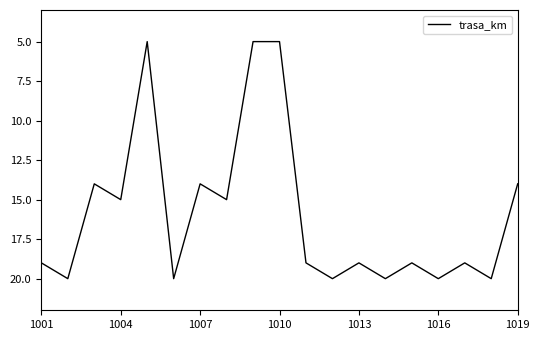

What is the greatest value displayed?

20